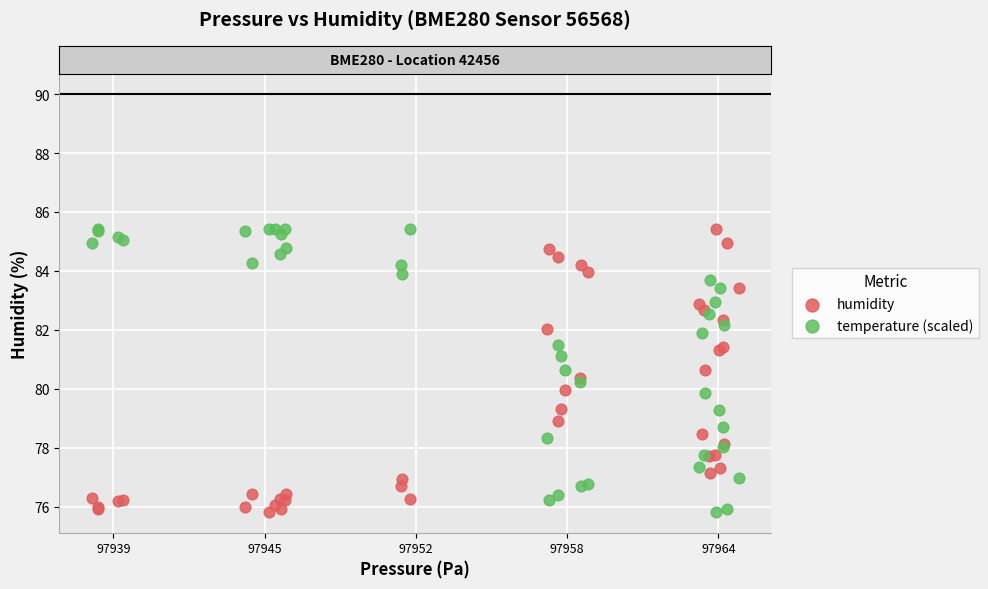

What is the X range (max minus min) for the scatter plot?

4.3